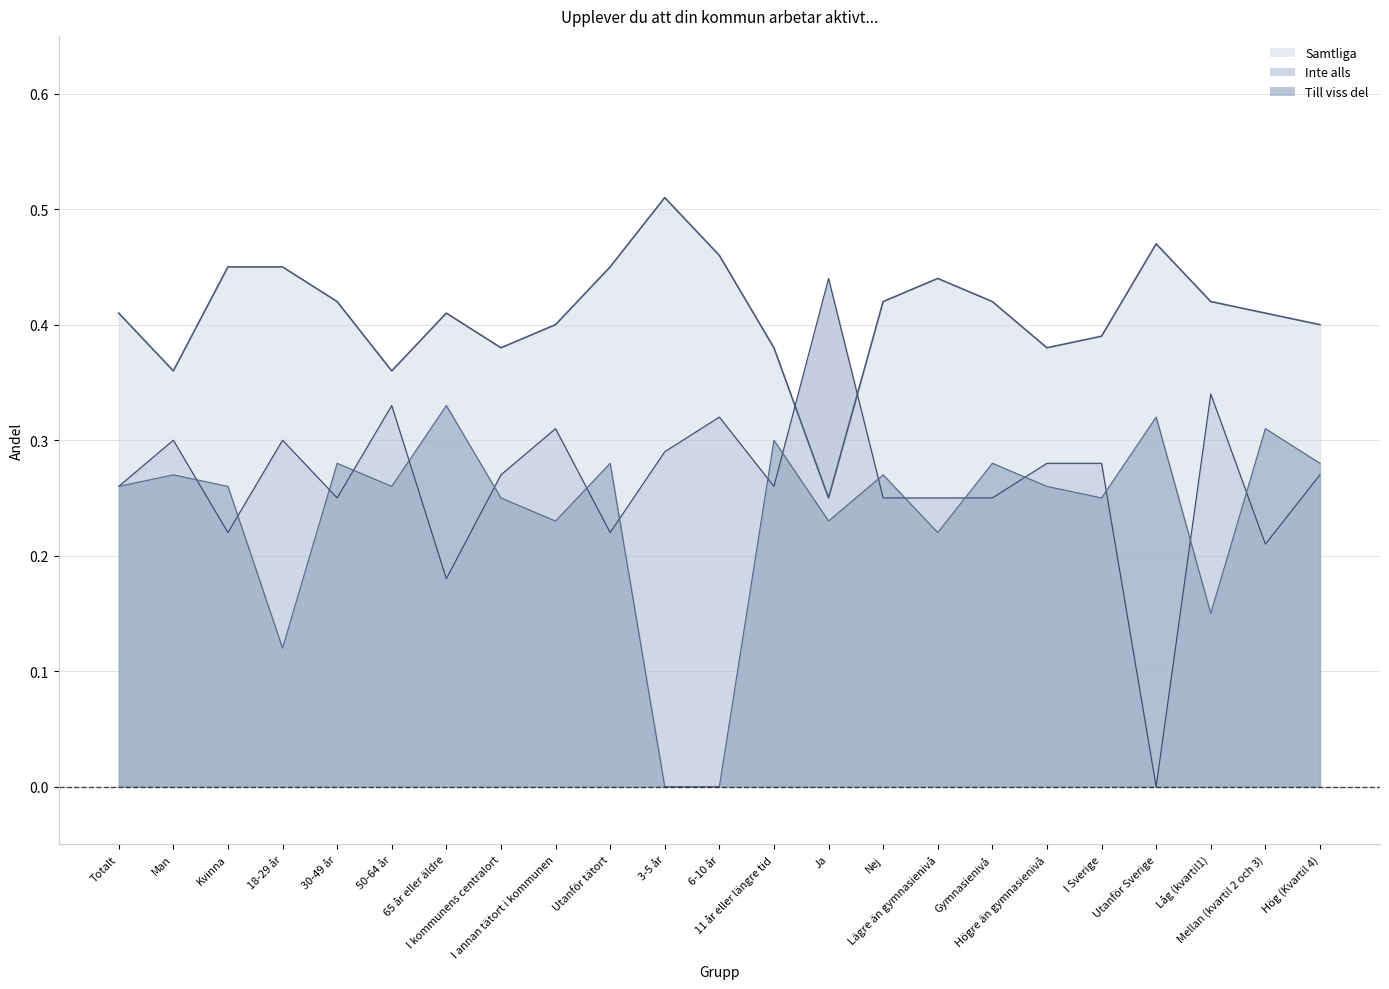

List the series in order of their peak value, highest first.

Samtliga, Inte alls, Till viss del